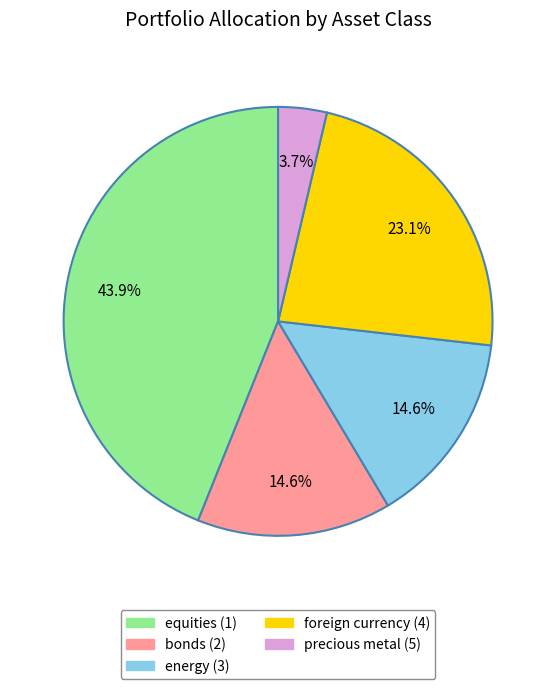

Which category has the biggest portion of the pie?

equities (1)